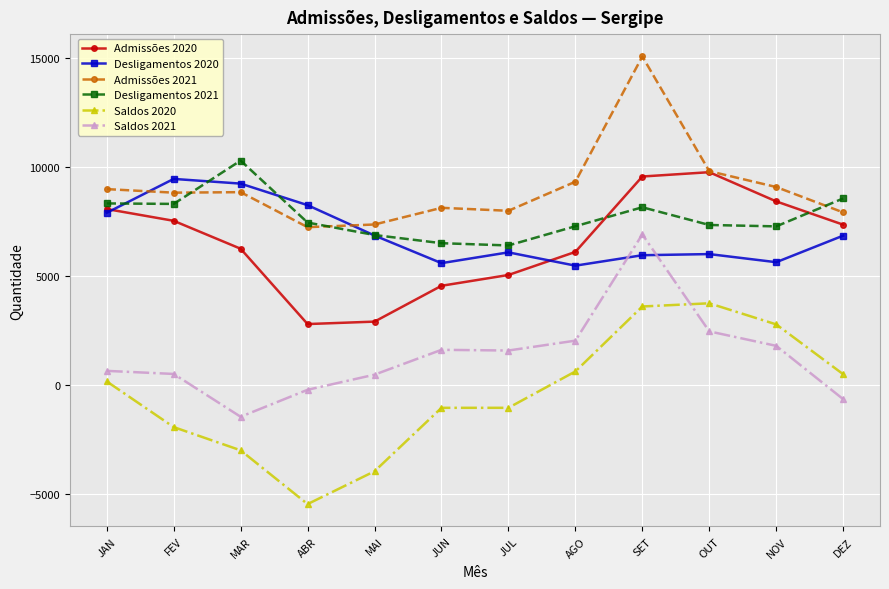

What is the average value of the Admissões 2020 series?

6529